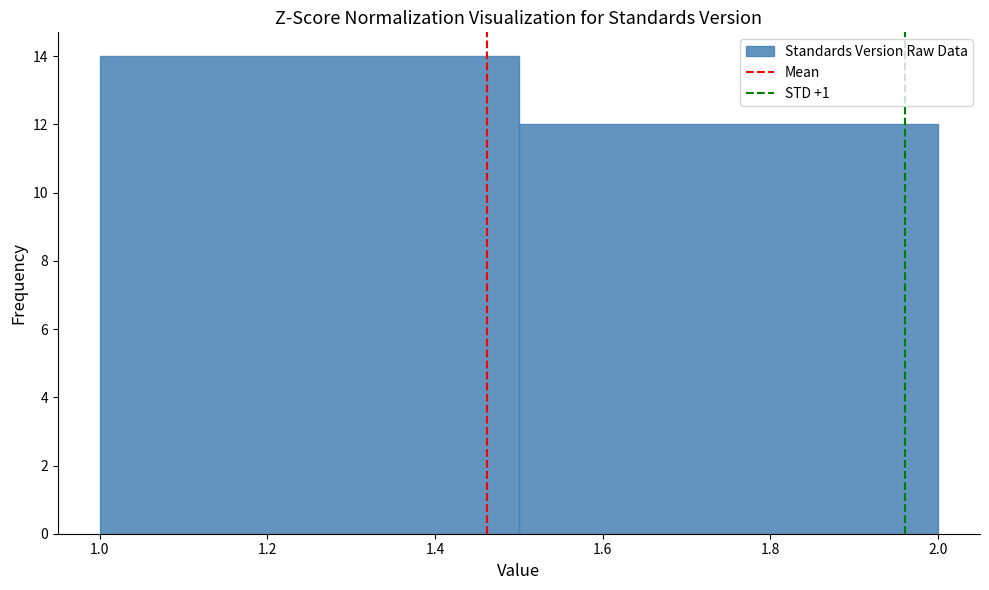

What is the height of the bar covering 1.5 to 2.0 on the x-axis? The values are not printed on the chart, so give them approximately, as read against the axis.

12